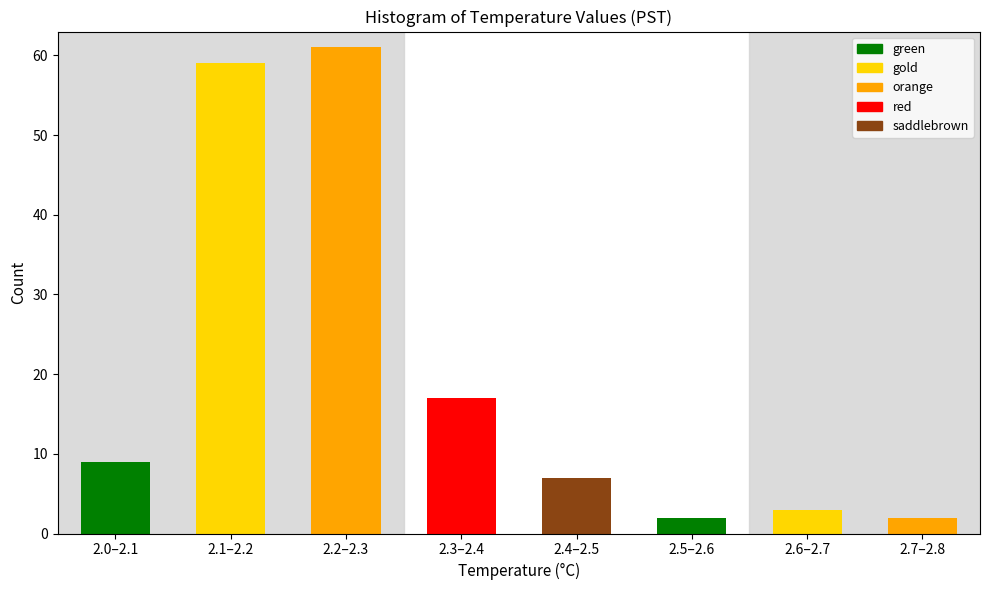

Reading right to left, transcribe all the data shown in this chart.

2	3	2	7	17	61	59	9